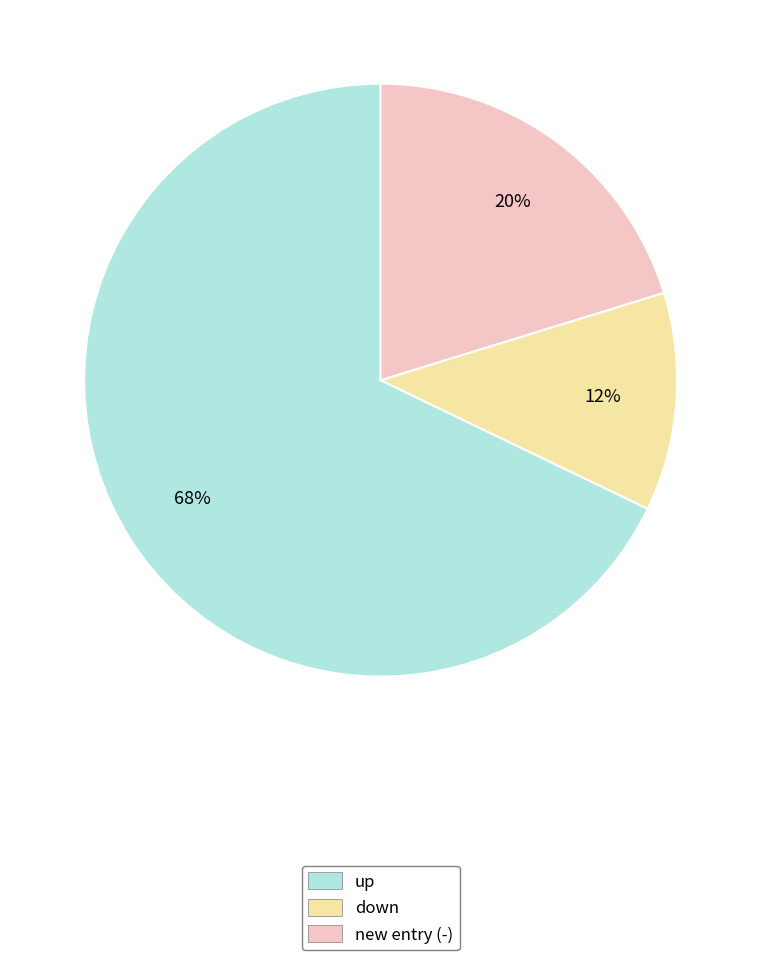

Is there a majority slice in this chart?

Yes